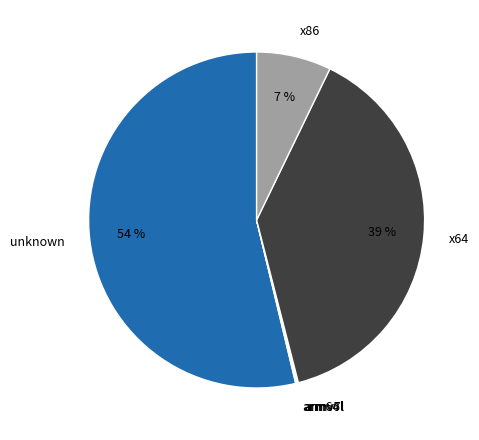

Is it true that x86 is 7% of the pie?

True